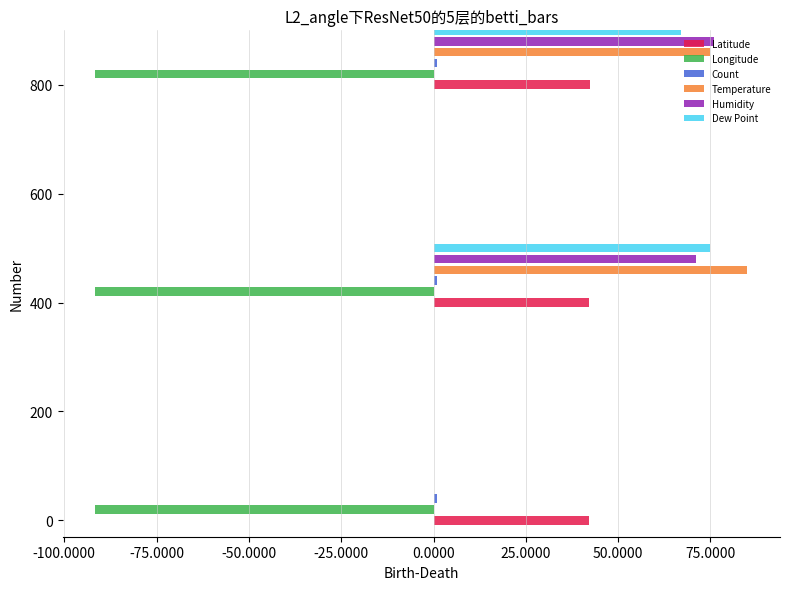

Which series has the widest spread of values?

Temperature